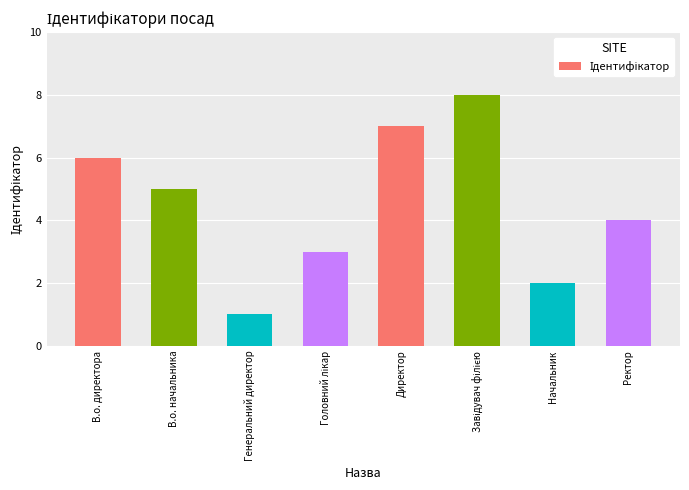

Count the number of data series in this chart.

1